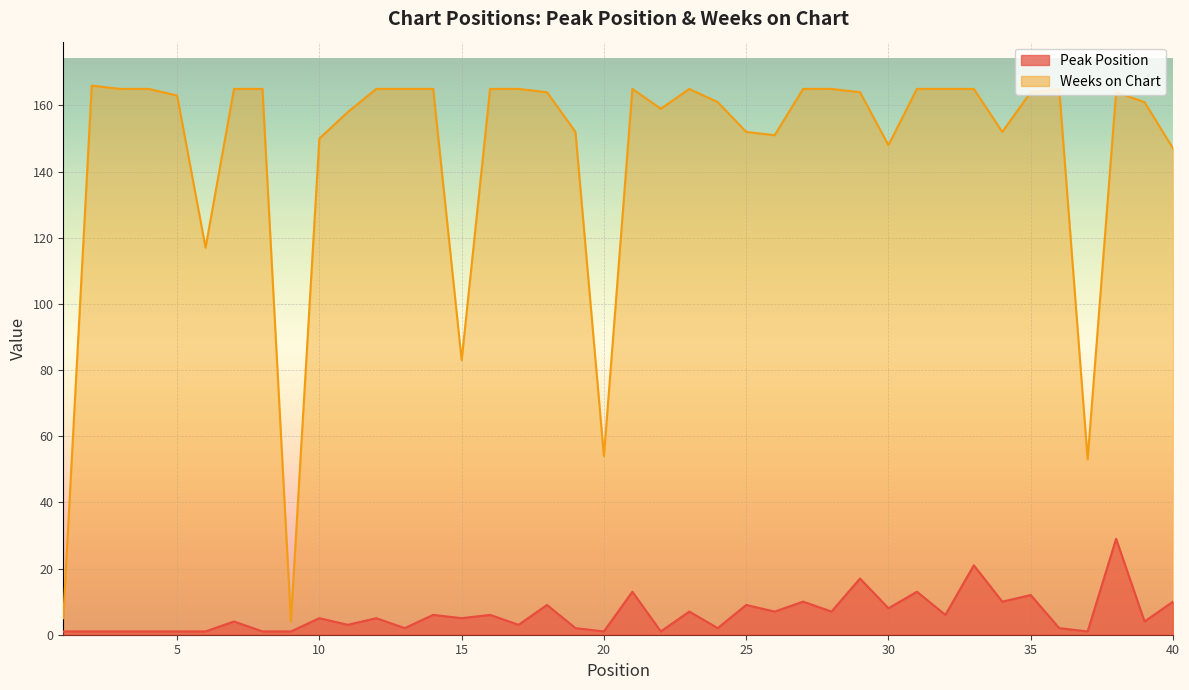

Which series has the largest total across all categories?

Weeks on Chart